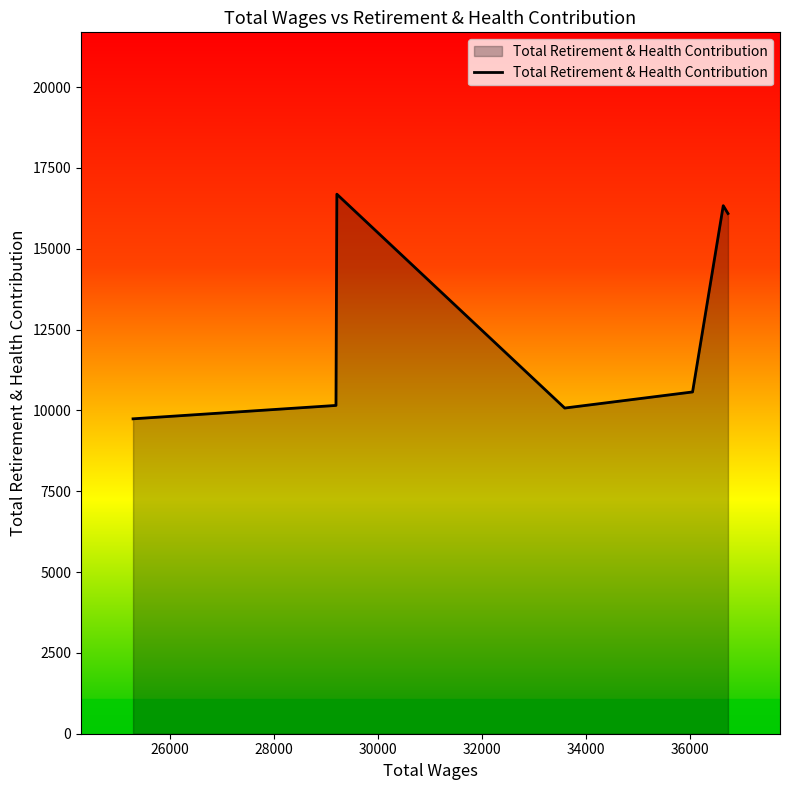

How many distinct data groups are displayed?

1